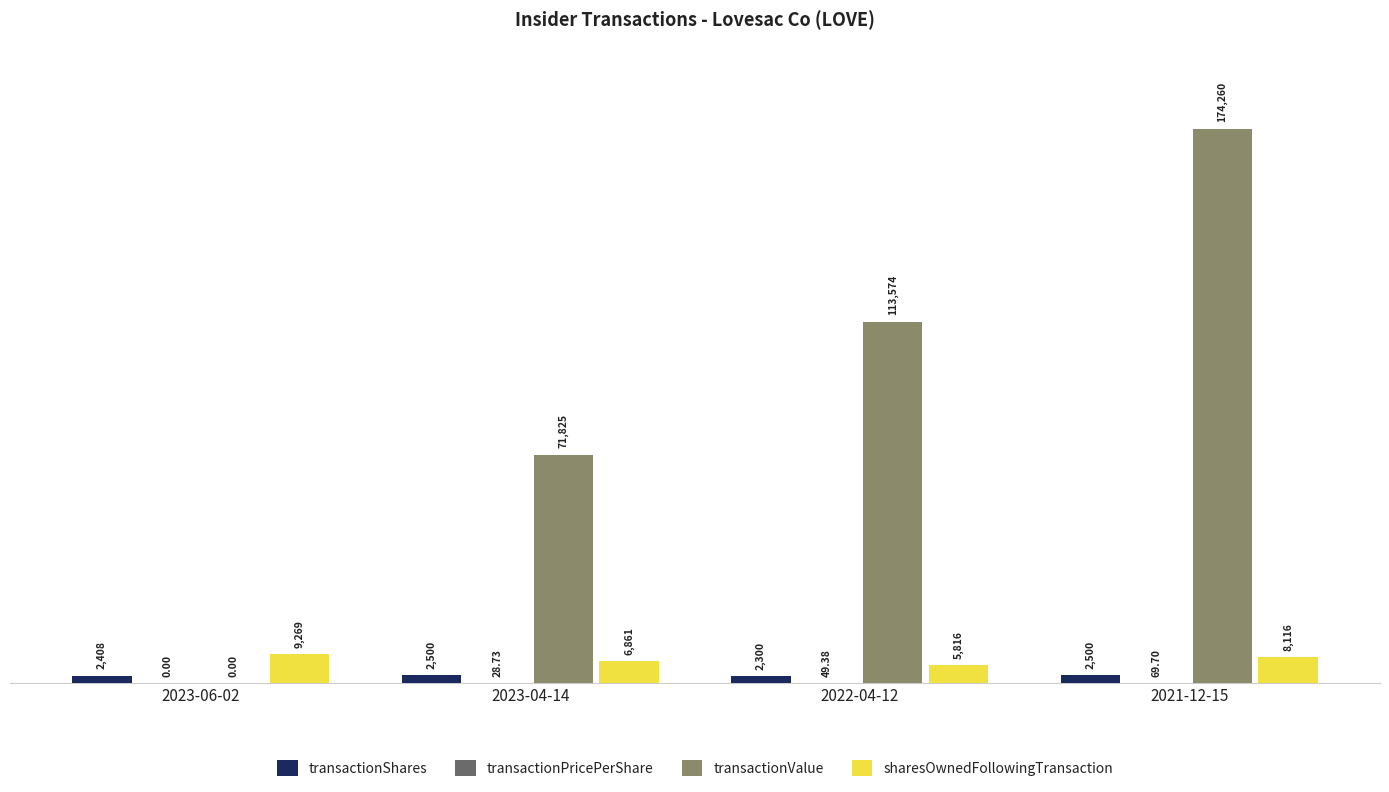

Between 2023-04-14 and 2022-04-12, which series saw the biggest shift?

transactionValue